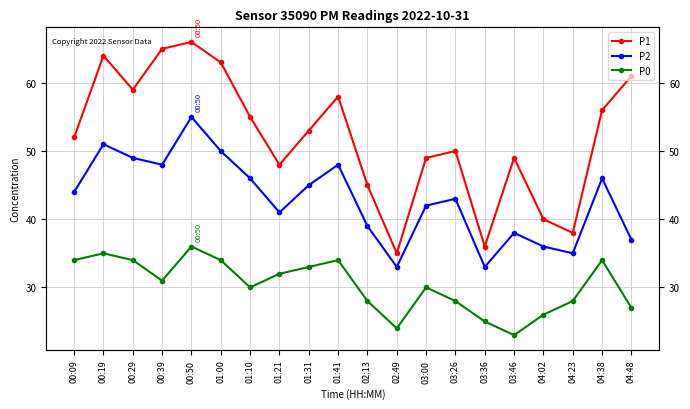

Reading left to right, transcribe all the data shown in this chart.

P1: 52	64	59	65	66	63	55	48	53	58	45	35	49	50	36	49	40	38	56	61
P2: 44	51	49	48	55	50	46	41	45	48	39	33	42	43	33	38	36	35	46	37
P0: 34	35	34	31	36	34	30	32	33	34	28	24	30	28	25	23	26	28	34	27